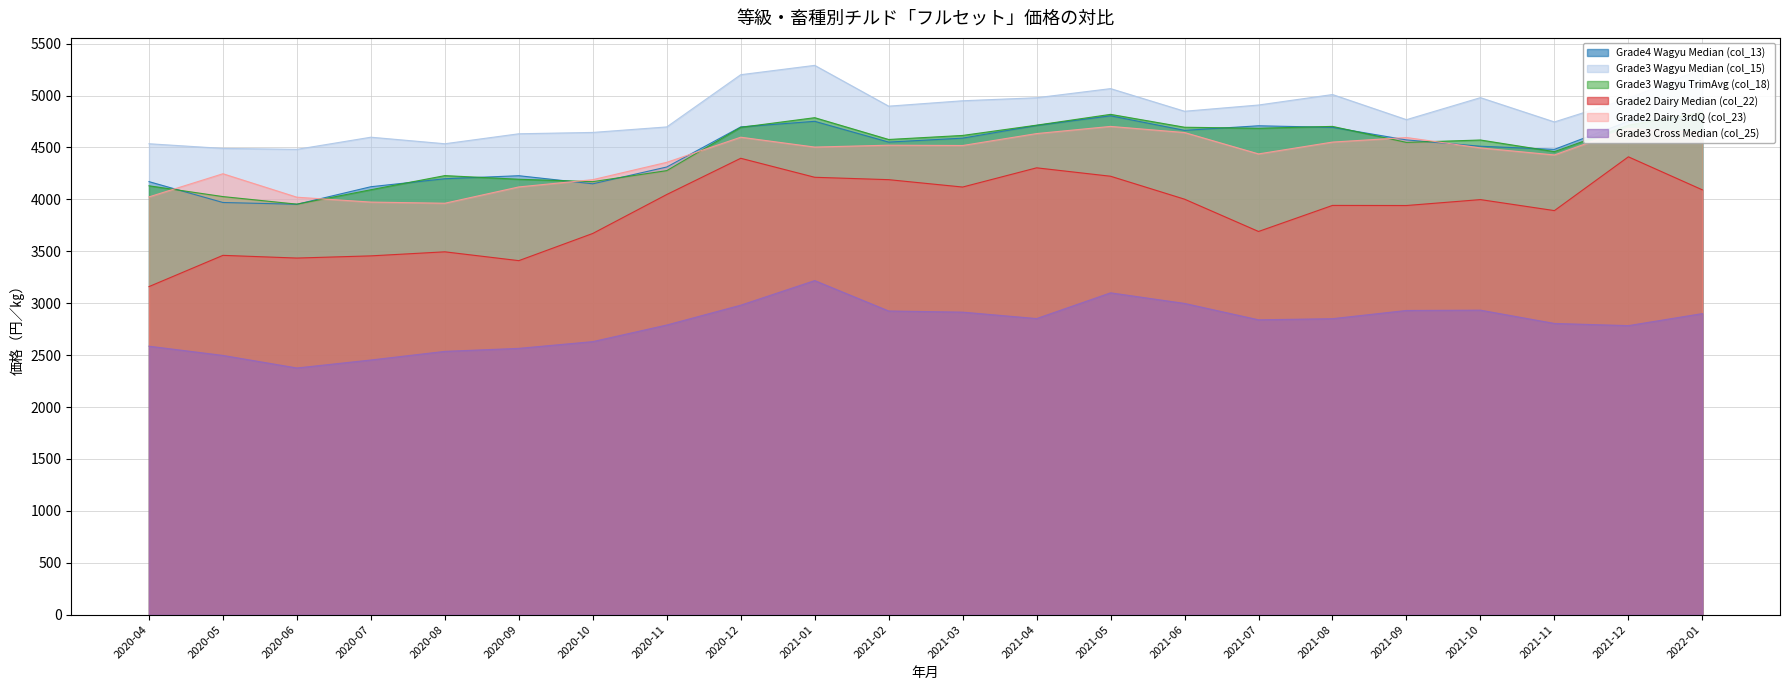

What is the difference between the highest and lowest values at 2020-11?

1908